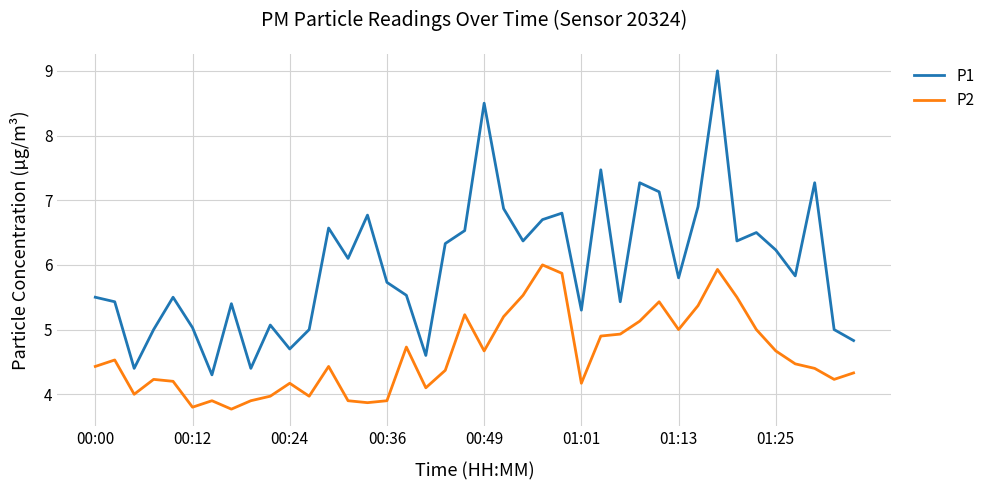

What is the difference between the maximum and minimum values in the P1 series?

4.7